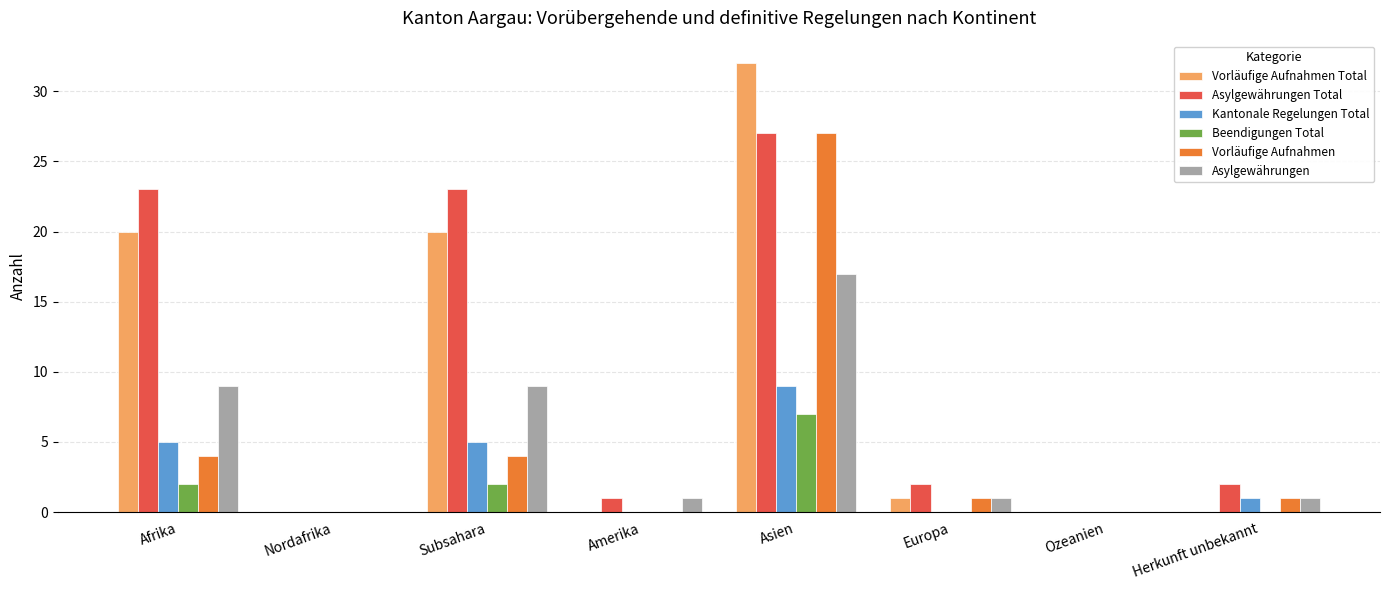

At which category is the sum across all series the highest?

Asien